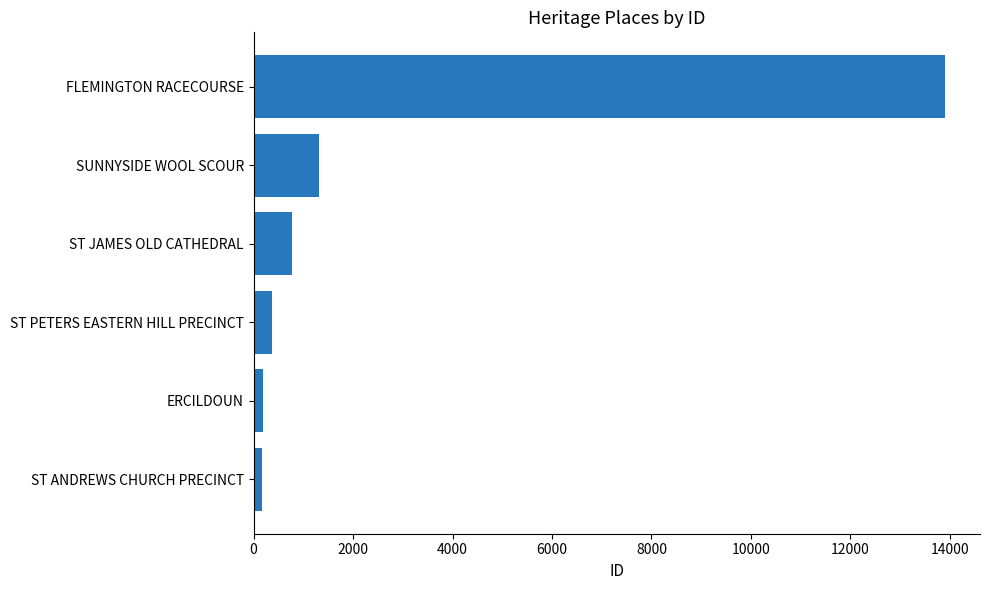

Which has a higher value, ST PETERS EASTERN HILL PRECINCT or ST JAMES OLD CATHEDRAL?

ST JAMES OLD CATHEDRAL